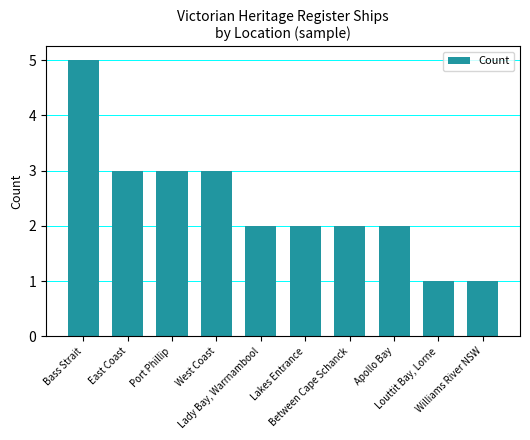

How many distinct data groups are displayed?

1